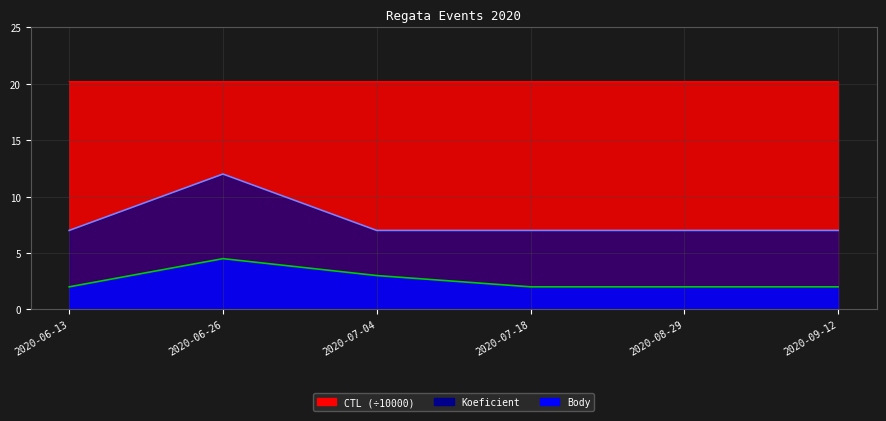

At how many categories does at least one series exceed 3?

6